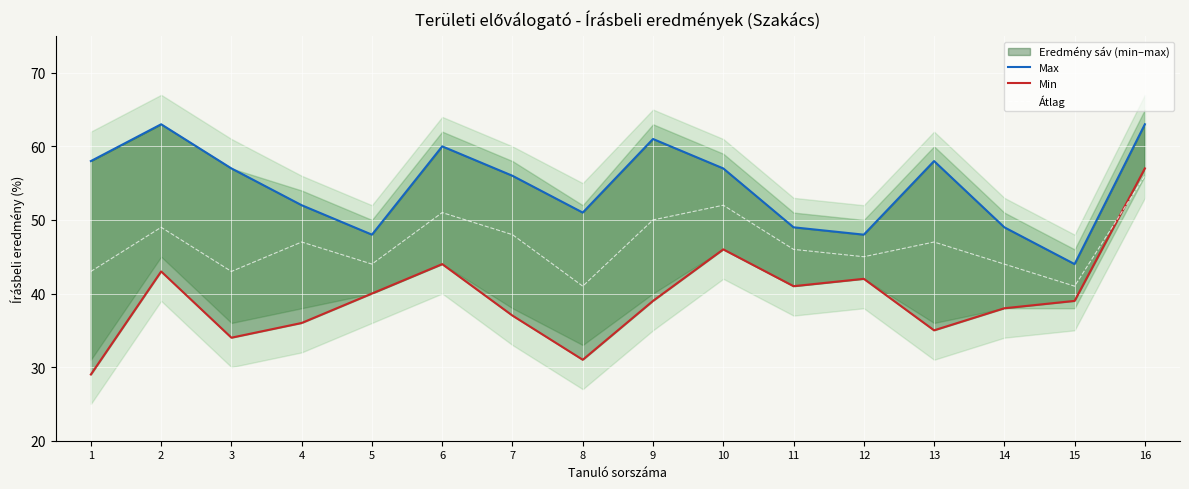

The value of Min at 11 is 21. True or false?

False